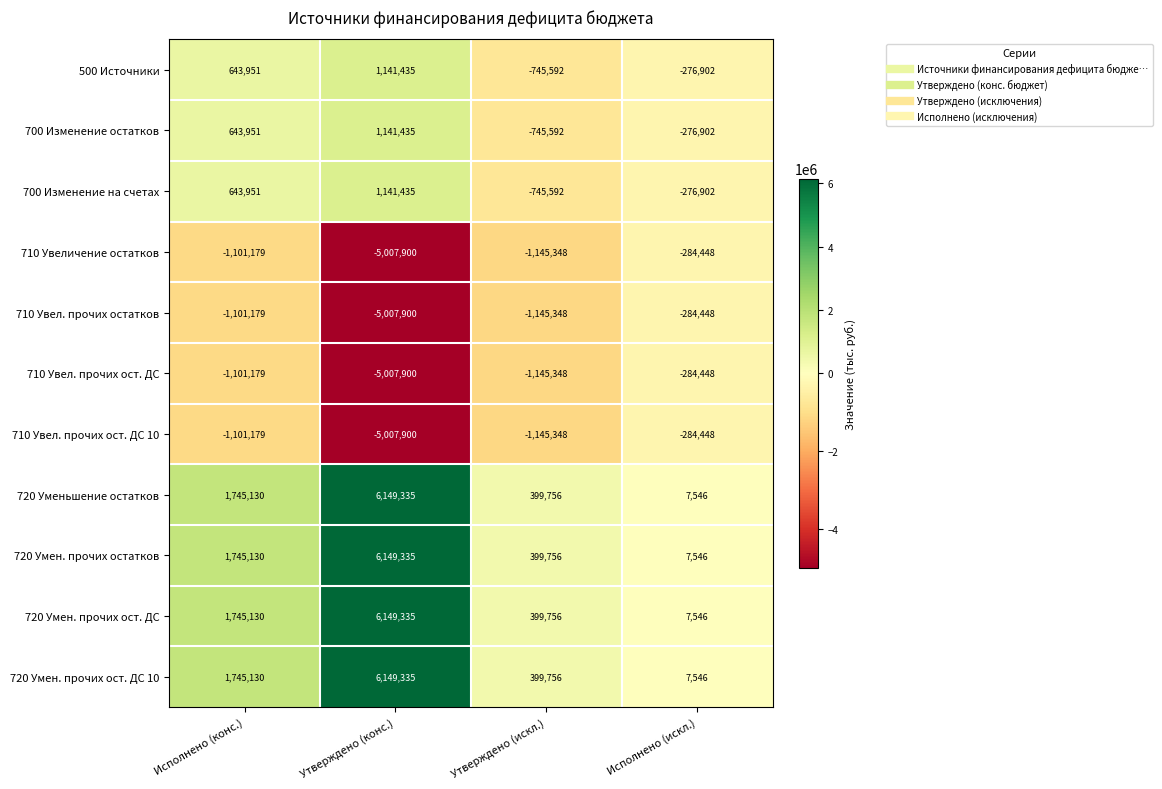

True or false: 720 Умен. прочих ост. ДС 10 has a value of 7546 at Исполнено (искл.).

True